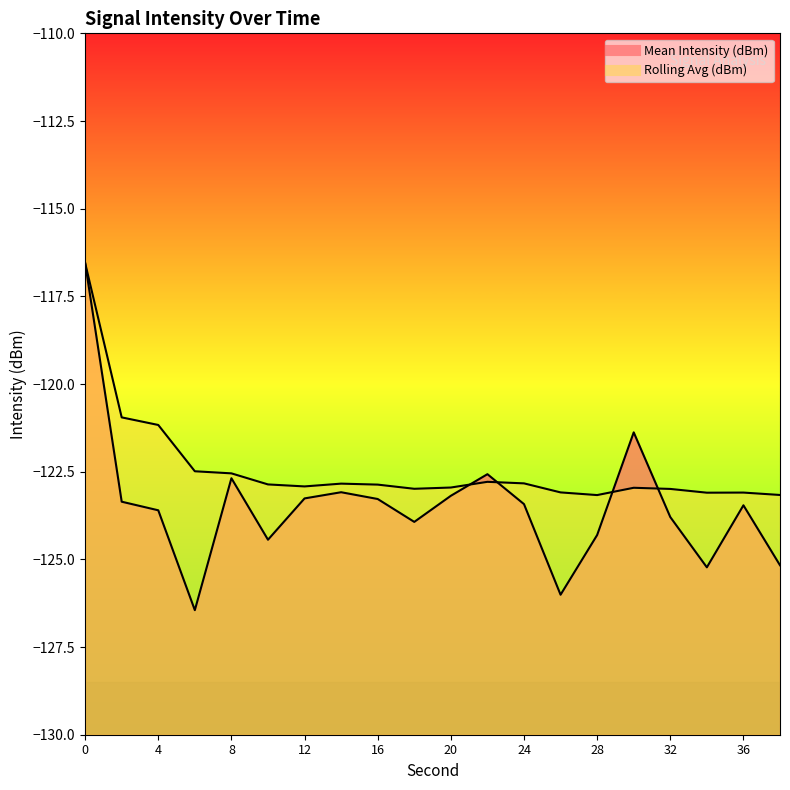

How many values in the Mean Intensity (dBm) line series exceed -123?

4